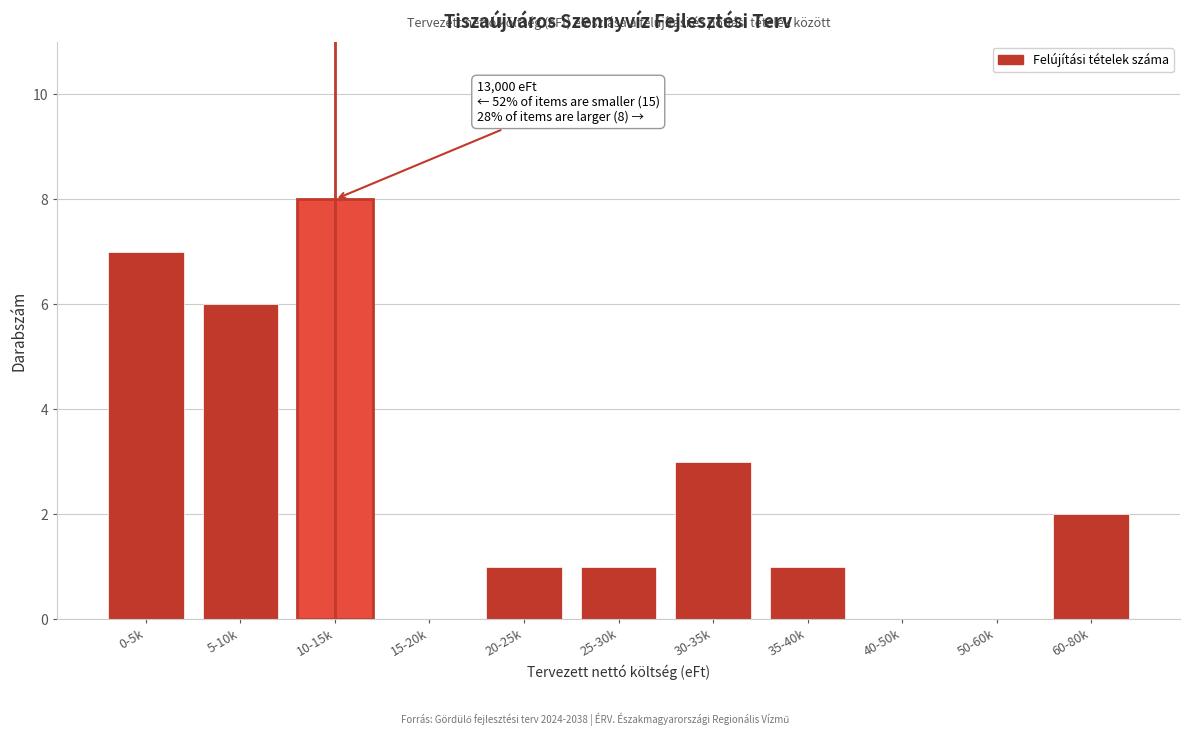

Reading left to right, transcribe all the data shown in this chart.

0-5k=7	5-10k=6	10-15k=8	15-20k=0	20-25k=1	25-30k=1	30-35k=3	35-40k=1	40-50k=0	50-60k=0	60-80k=2